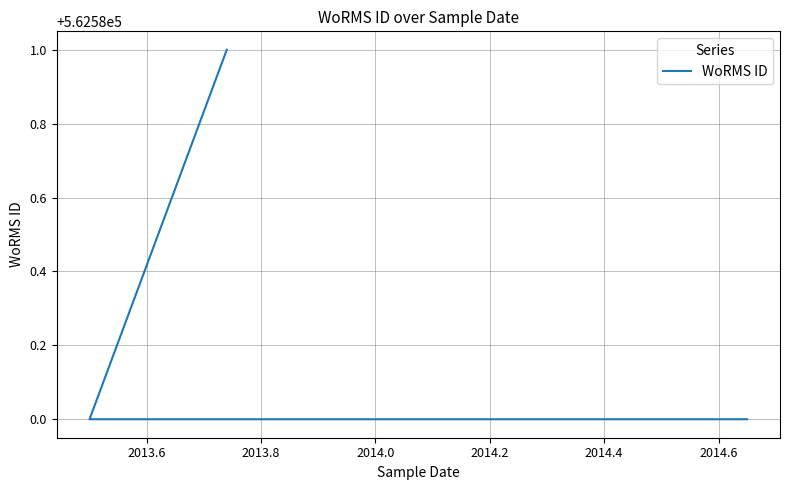

Approximately how many times larger is the value at 2013.8 compared to 2014.0?

1.0